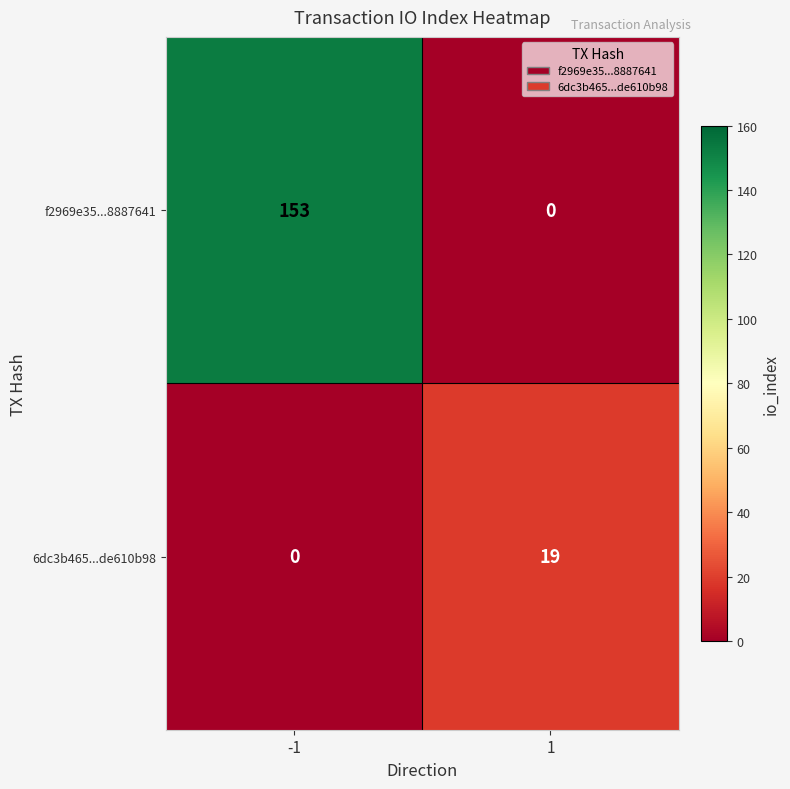

Reading left to right, what are all the values shown in this chart?

f2969e35...8887641: -1=153	1=0
6dc3b465...de610b98: -1=0	1=19